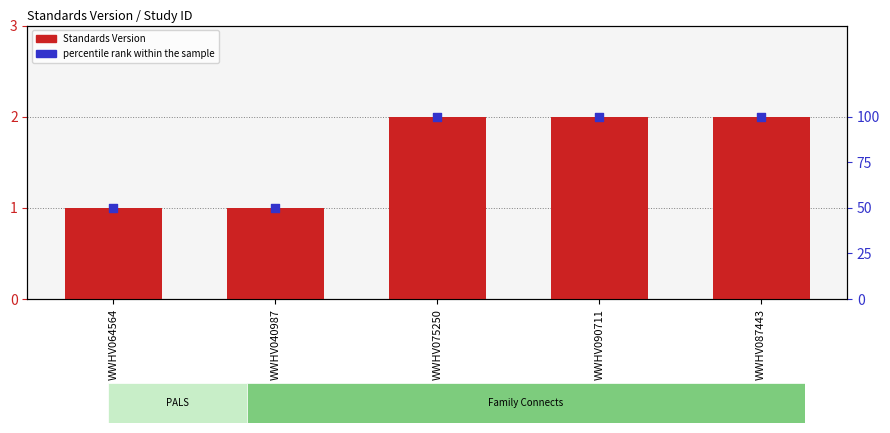

Is the value of percentile rank within the sample at WWHV064564 greater than the value of Standards Version at WWHV090711?

Yes